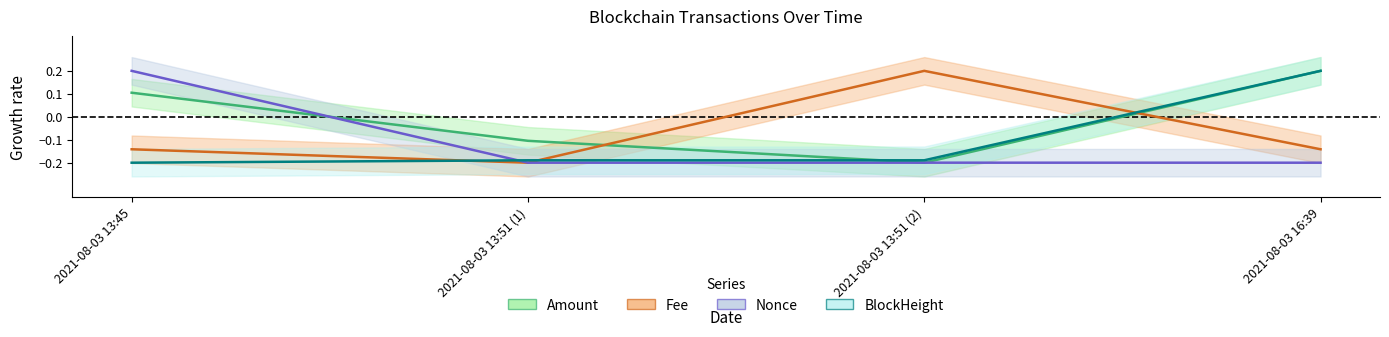

Is the value of Amount at 2021-08-03 13:45 greater than the value of Nonce at 2021-08-03 16:39?

Yes